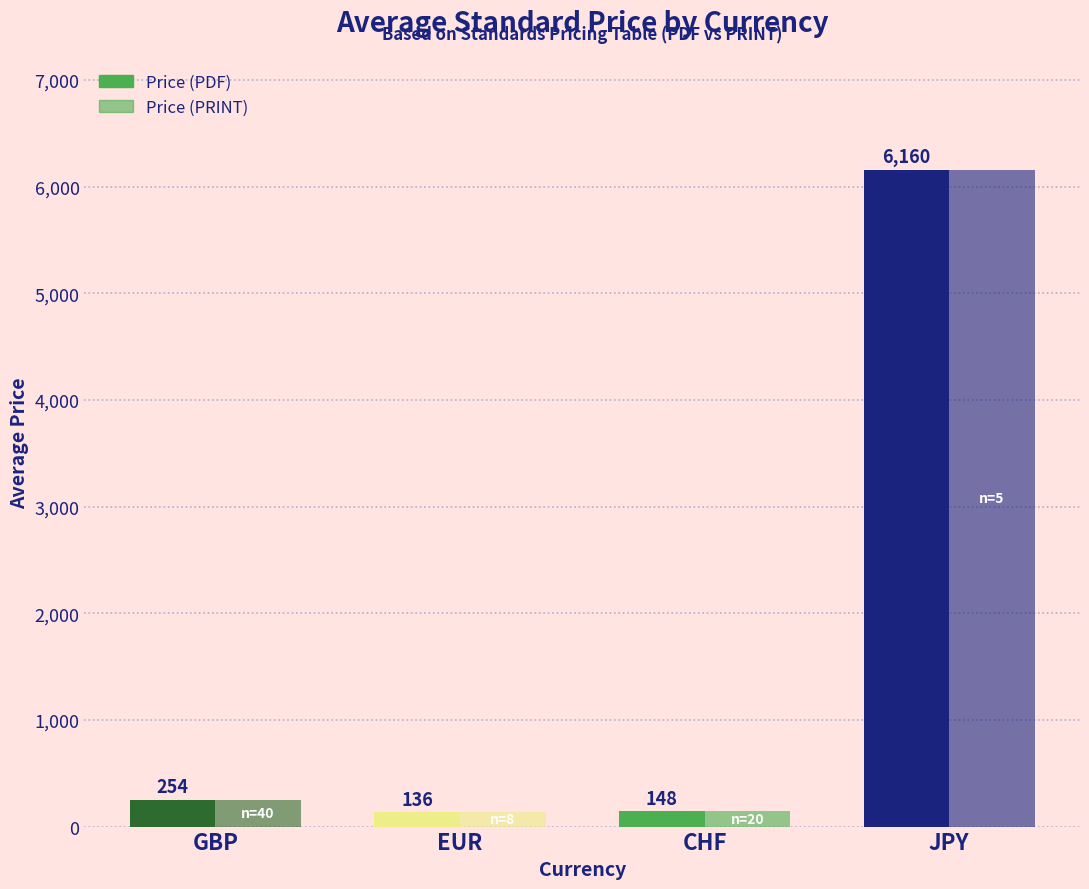

Where does the Price (PRINT) series first go above 253?

GBP